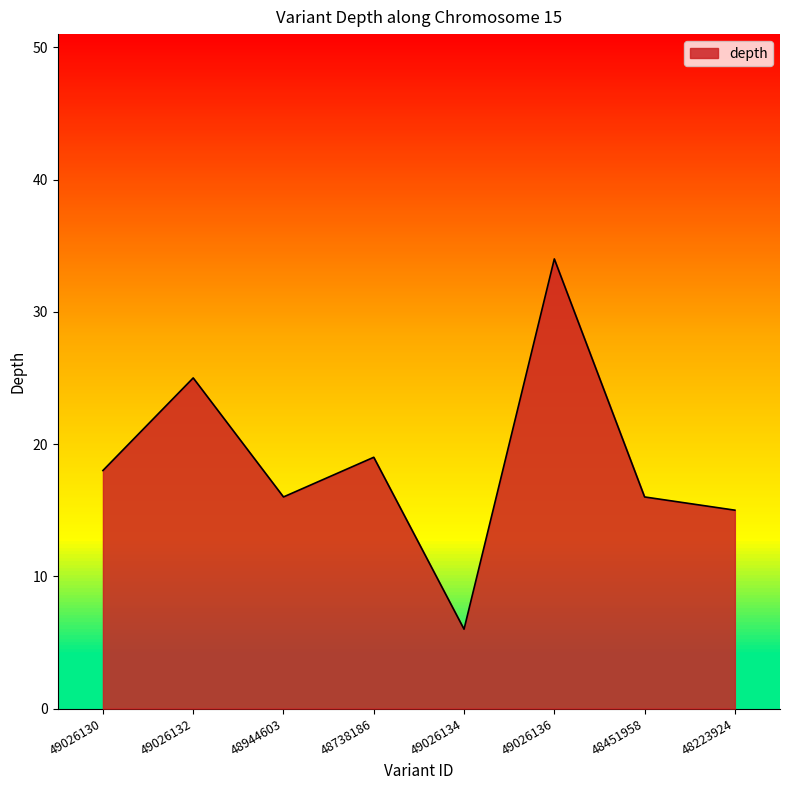

What is the change in value from 49026136 to 48451958?

-18